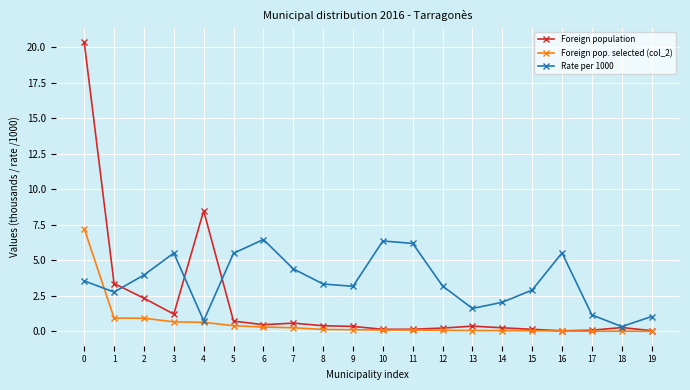

Is the value of Foreign population at 17 greater than the value of Rate per 1000 at 12?

No